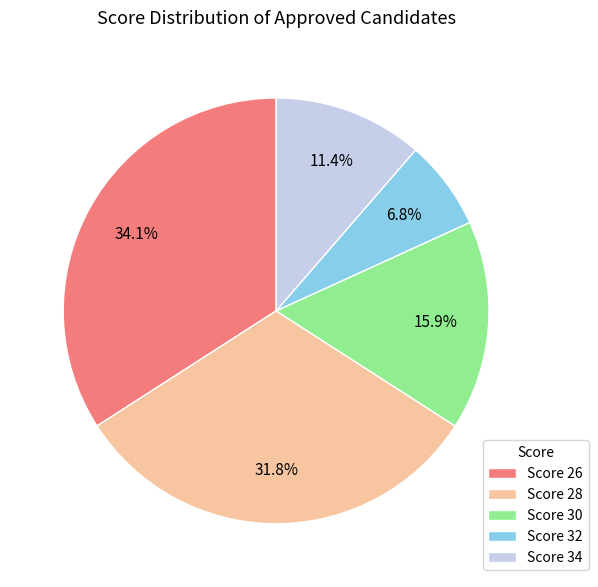

To the nearest percent, what is the average slice percentage?

20%